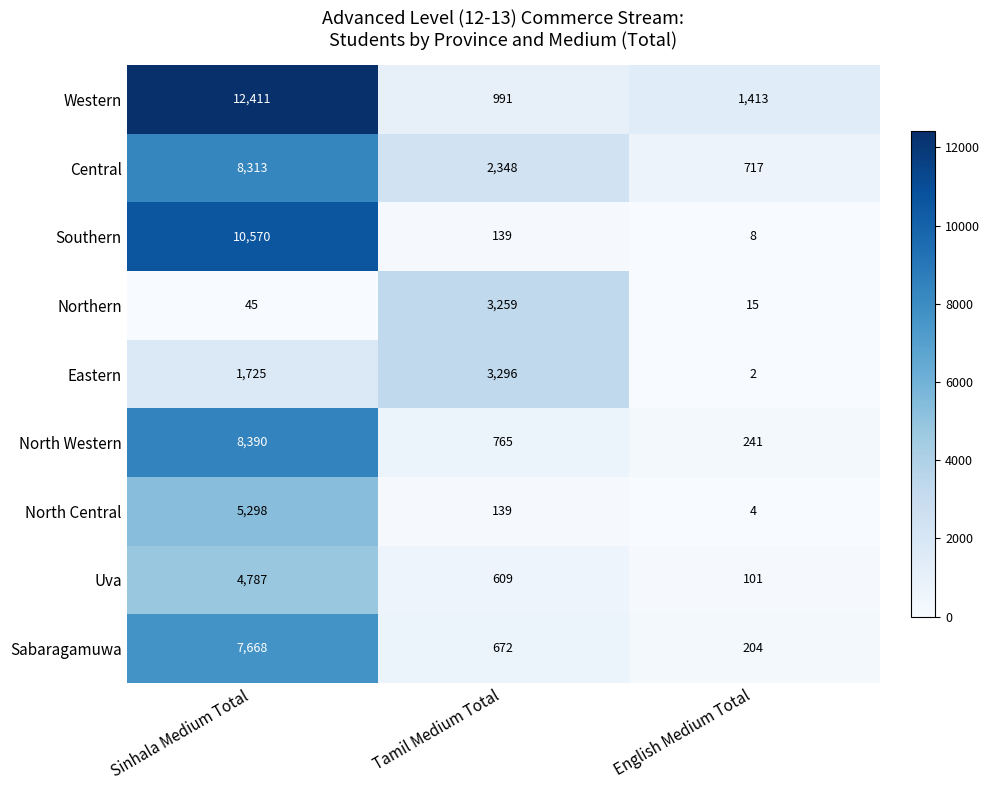

What is the spread (max minus min) of values at English Medium Total?

1411